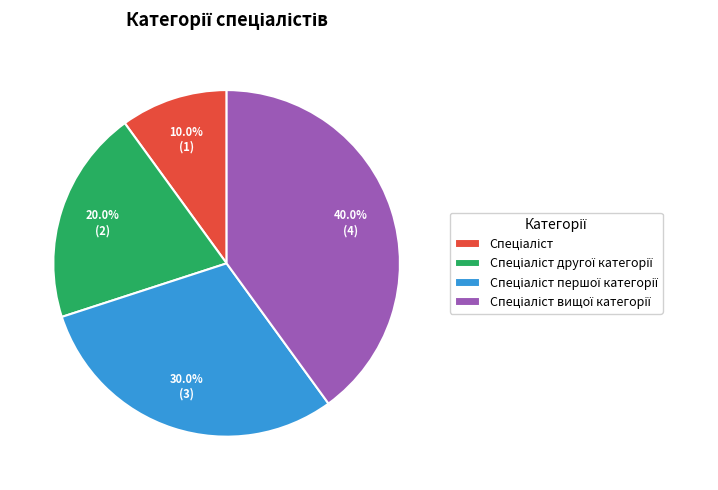

Is there any slice that represents more than half of the pie?

No